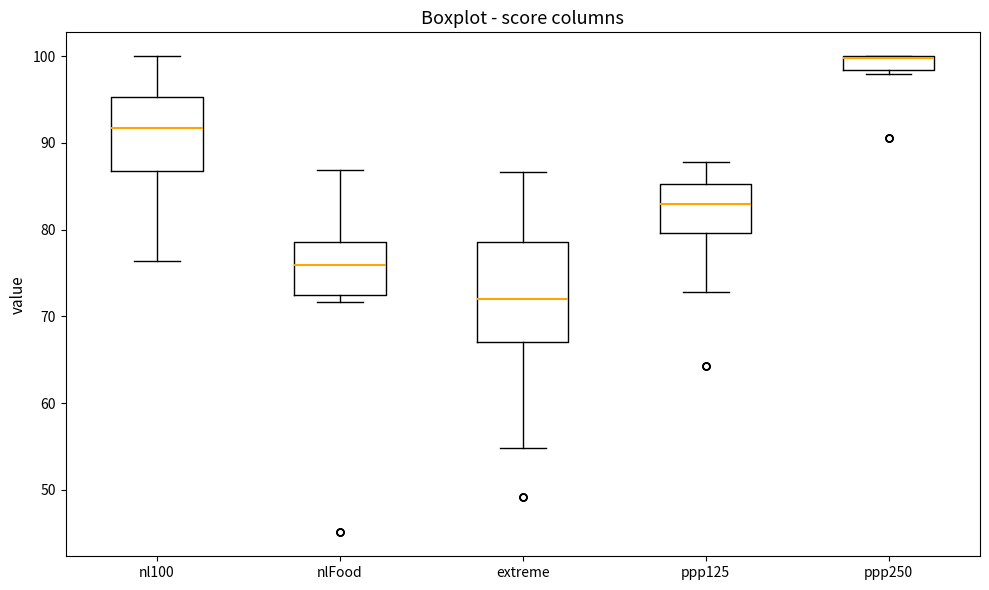

Comparing the boxes themselves (not the whiskers), which one is the tallest?

extreme